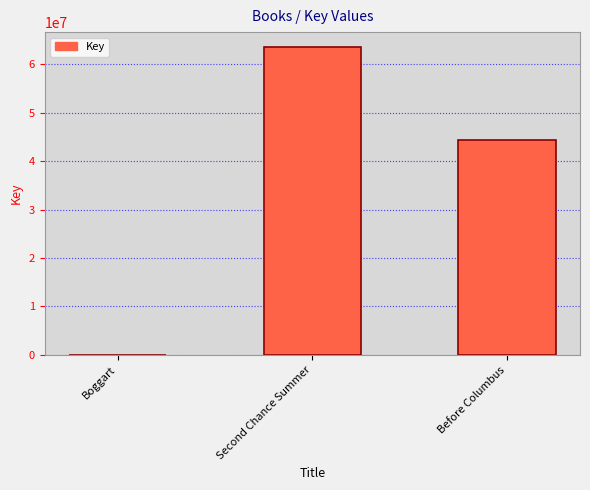

What is the sum of all values?

107877839